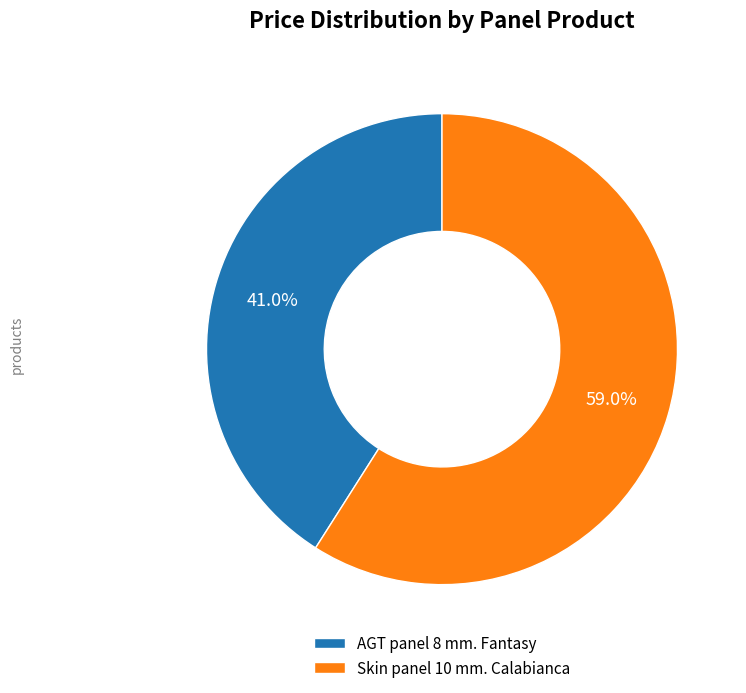

What percentage is the AGT panel 8 mm. Fantasy slice, to the nearest percent?

41%